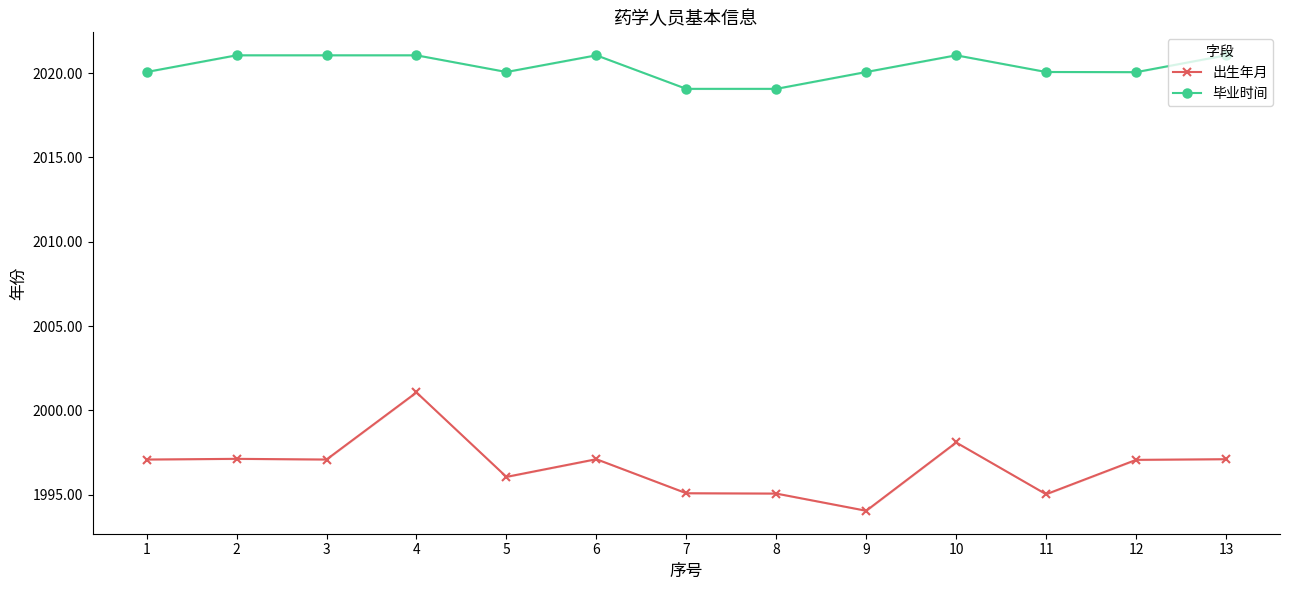

True or false: 毕业时间 and 出生年月 intersect in this chart.

False